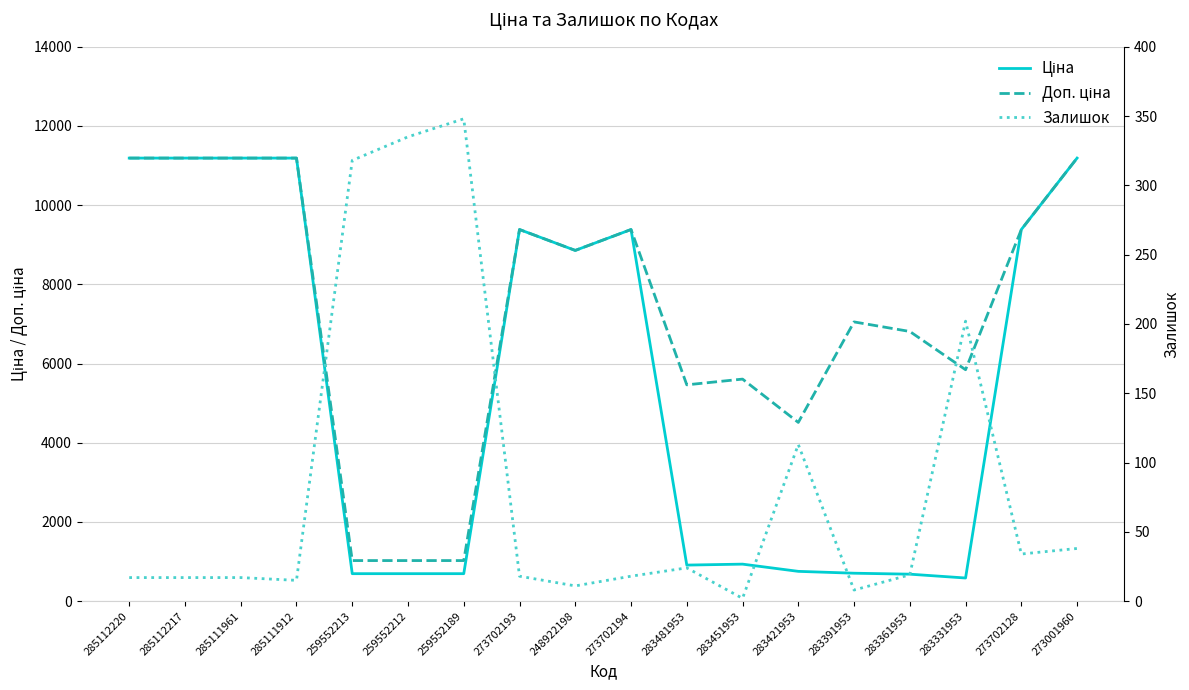

Between 285111912 and 283451953, which is larger?

285111912